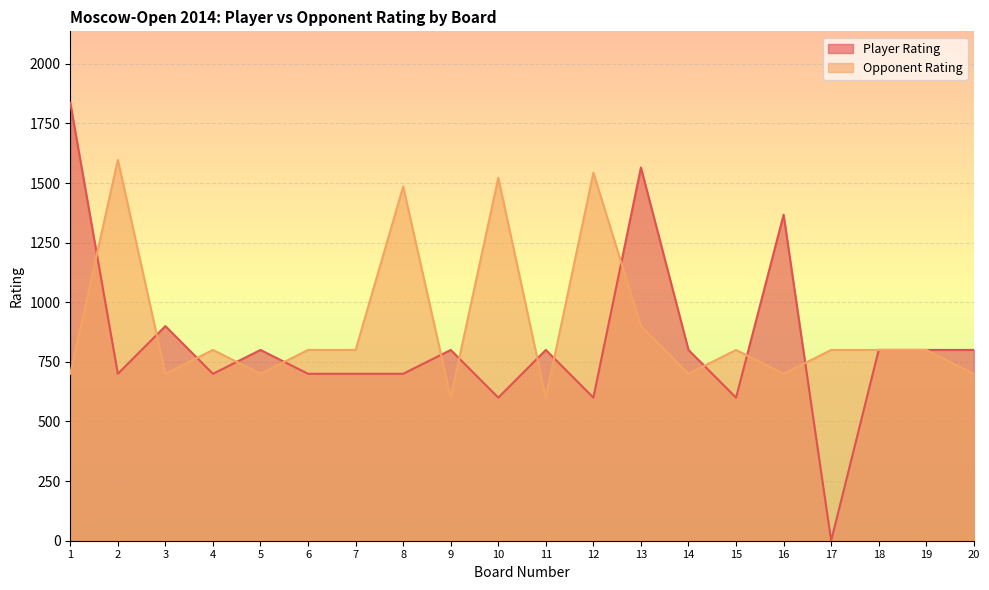

What is the maximum value shown in the chart?

1836